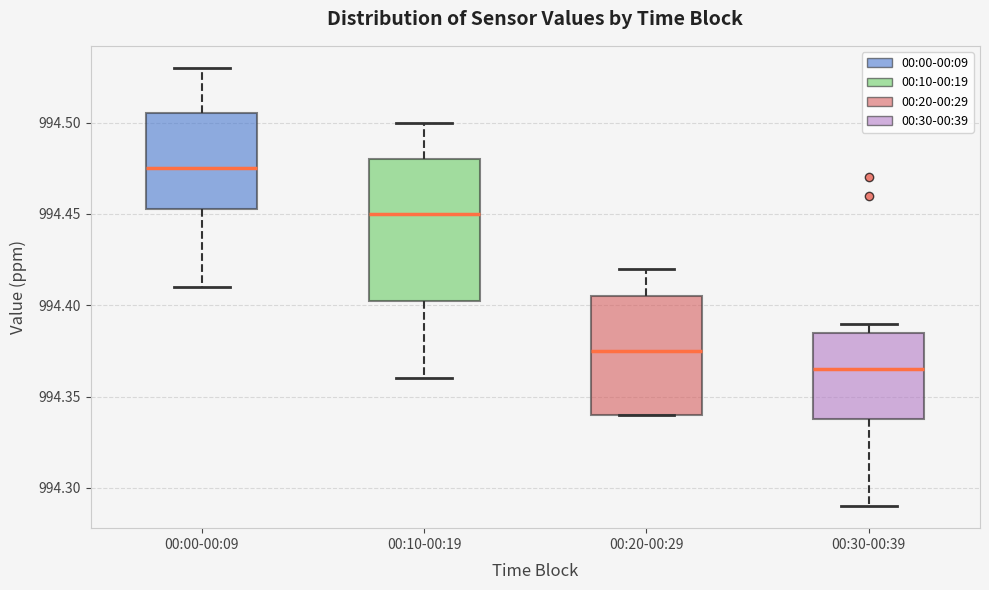

Where does the lower whisker of the box for 00:30-00:39 end on the y-axis? The values are not printed on the chart, so give them approximately, as read against the axis.

994.290